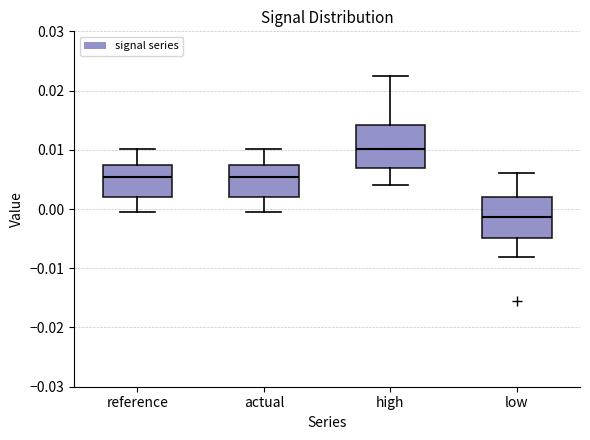

Reading left to right, read every box against the y-axis: the position of its median line, the range the box covers, and the ends of its whiskers. The values are not printed on the chart, so give them approximately, as read against the axis.

reference: median 0.005, box 0.002 to 0.007, whiskers -0.001 to 0.010
actual: median 0.005, box 0.002 to 0.007, whiskers -0.001 to 0.010
high: median 0.010, box 0.007 to 0.014, whiskers 0.004 to 0.022
low: median -0.001, box -0.005 to 0.002, whiskers -0.008 to 0.006